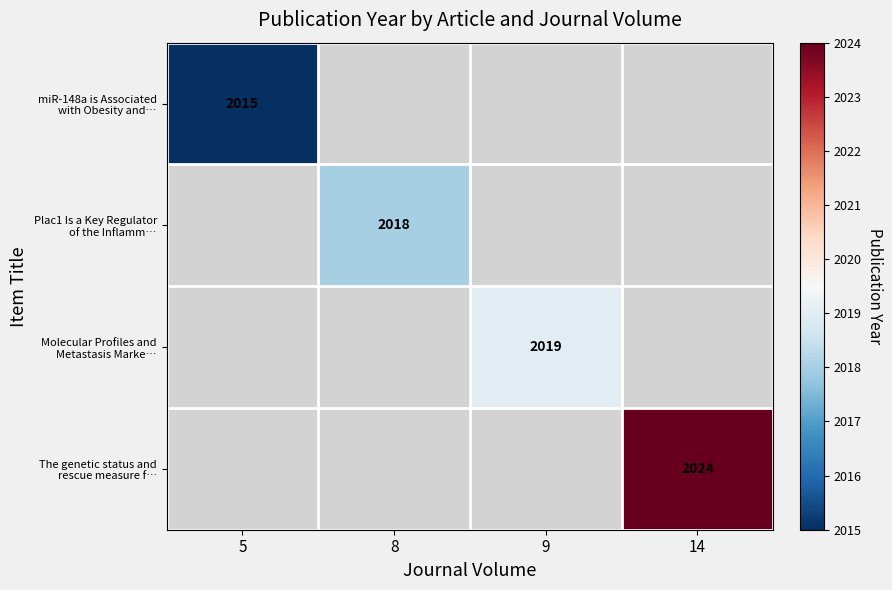

Count the number of data series in this chart.

4